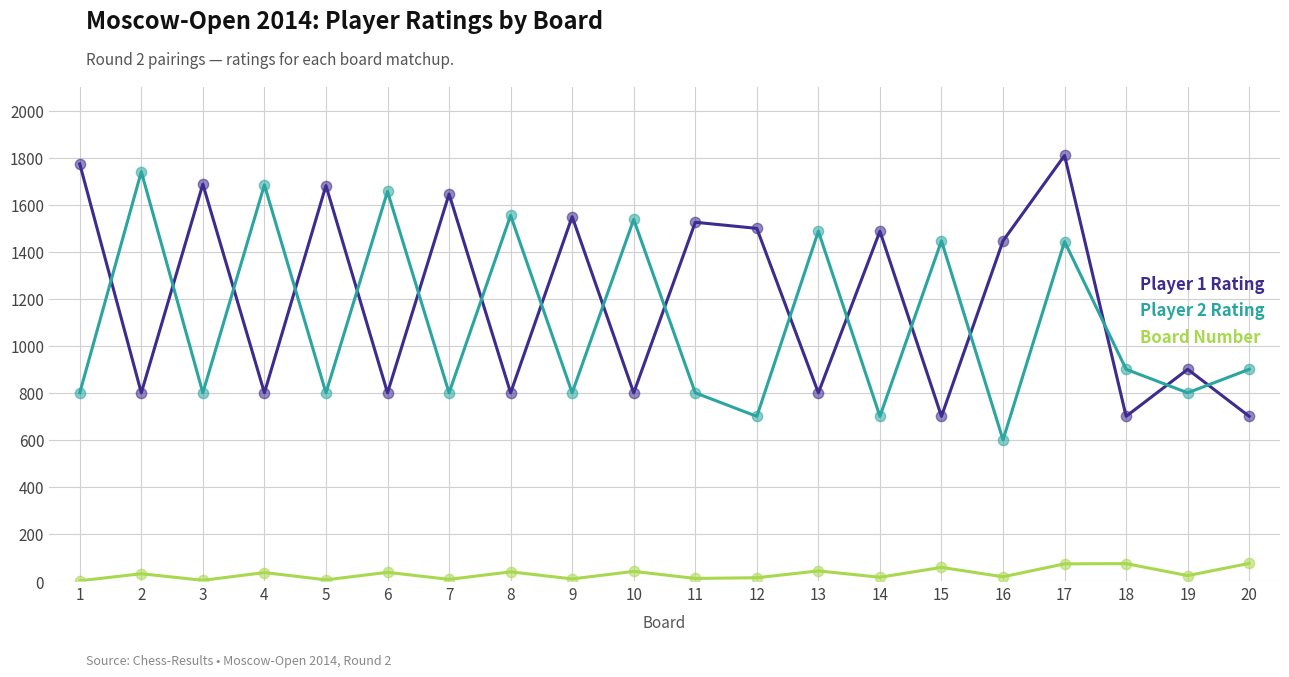

Which series has the largest total across all categories?

Player 1 Rating